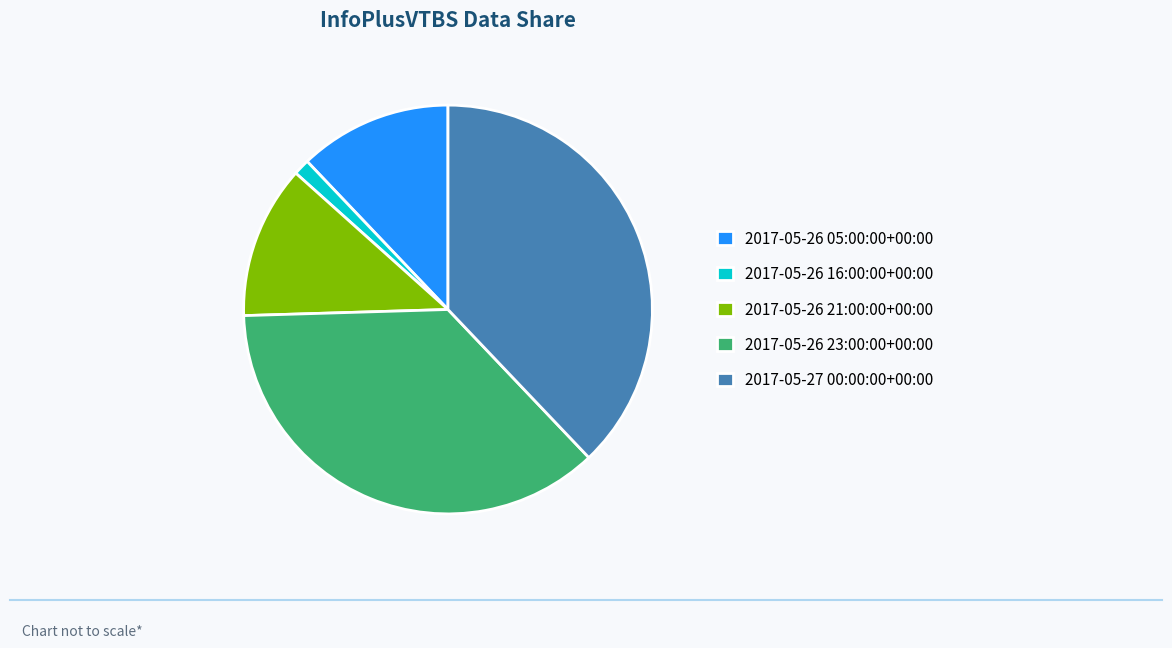

Is there a majority slice in this chart?

No